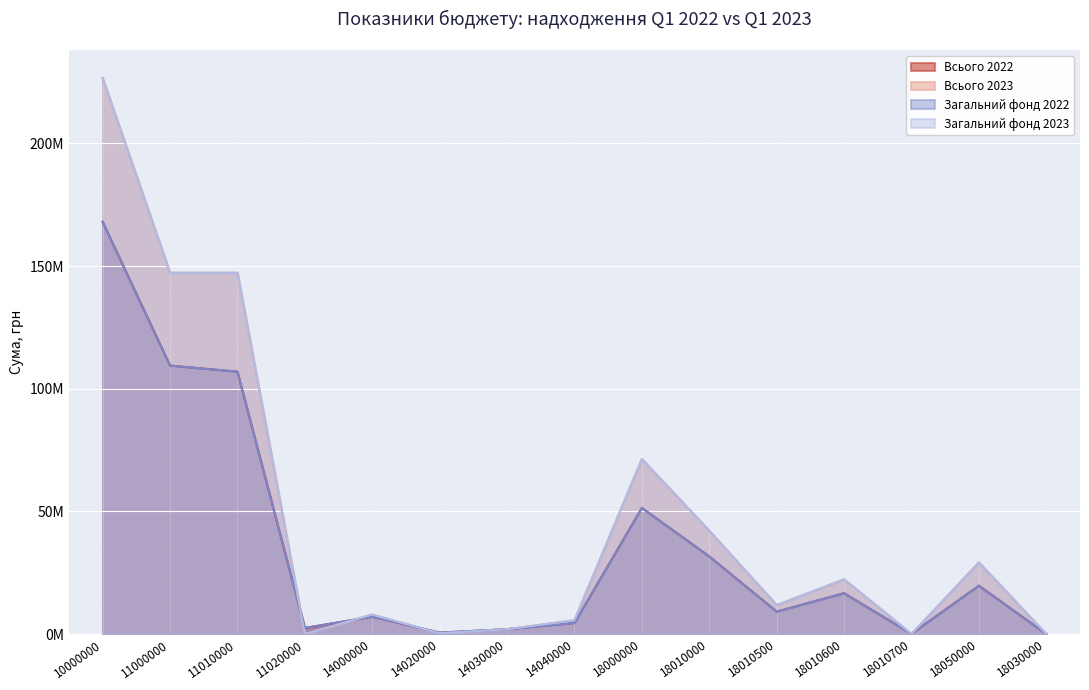

What value does the Загальний фонд 2023 series have at 11010000?

147230848.5